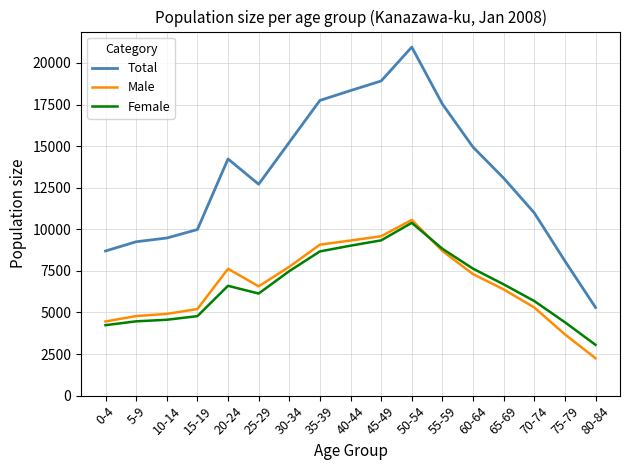

What value does the Male series have at 55-59, to the nearest 50?

8700